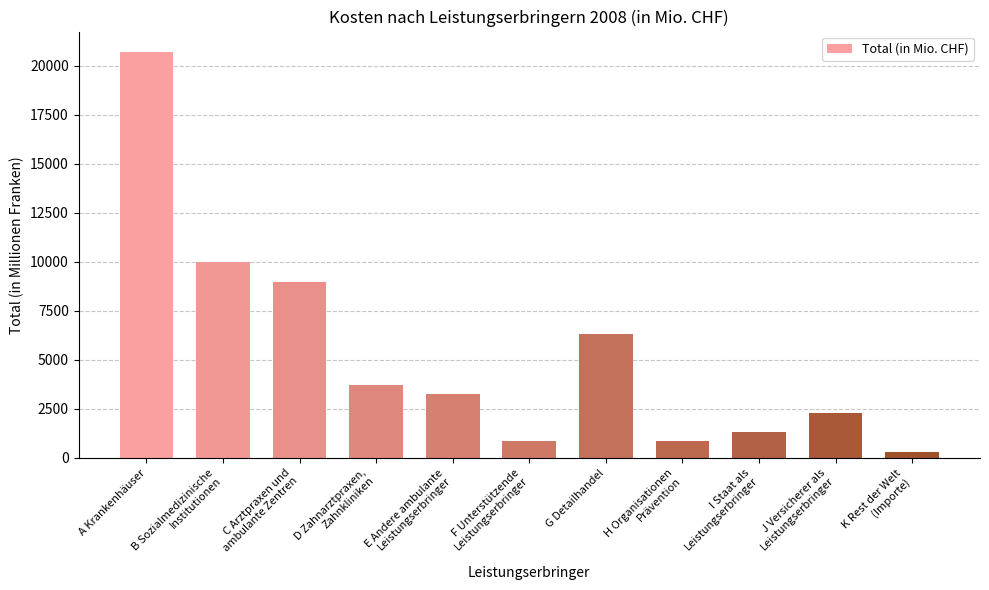

What is the difference between the maximum and minimum values?

20393.8